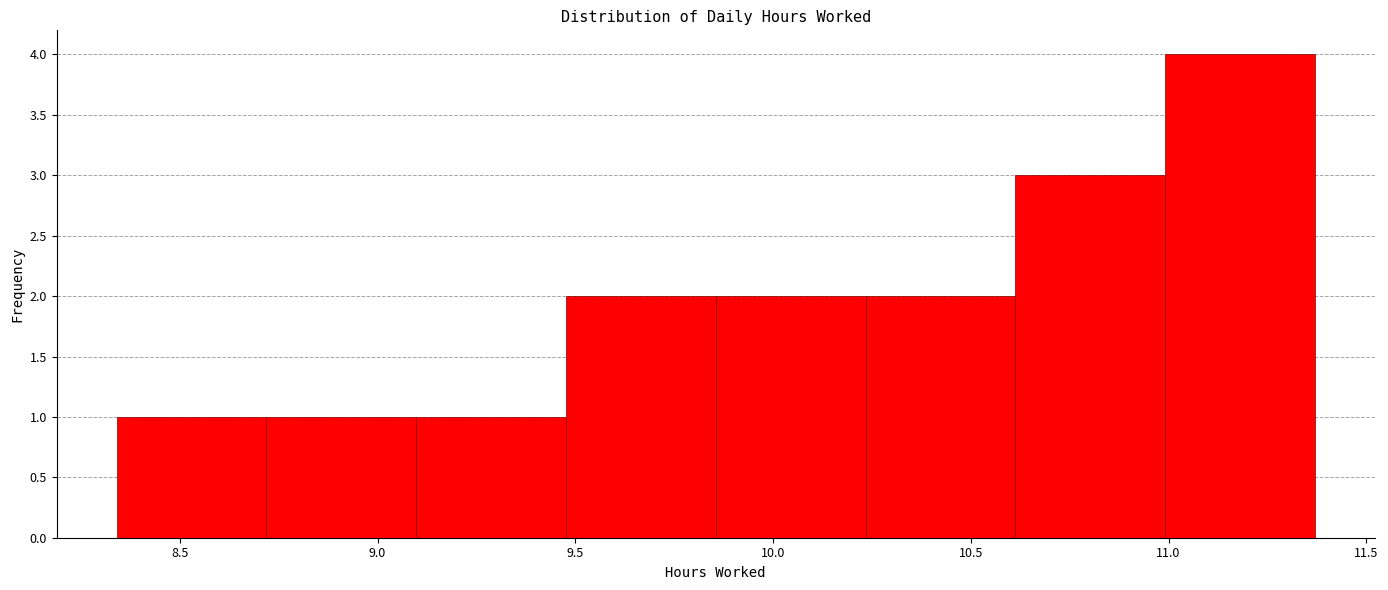

Reading left to right, list every bar in this chart as the range it spans on the x-axis followed by its height. Neither the bar edges nor the heights are printed on the chart, so give them approximately, as read against the axes.

8.35 to 8.70: 1
8.70 to 9.10: 1
9.10 to 9.50: 1
9.50 to 9.85: 2
9.85 to 10.25: 2
10.25 to 10.60: 2
10.60 to 11.00: 3
11.00 to 11.35: 4